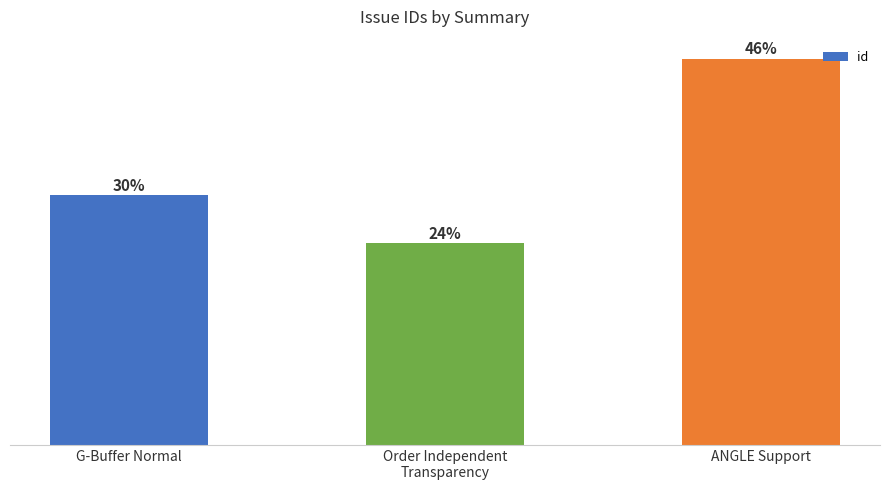

What is the ratio of the value at Order Independent
Transparency to the value at G-Buffer Normal?

0.8